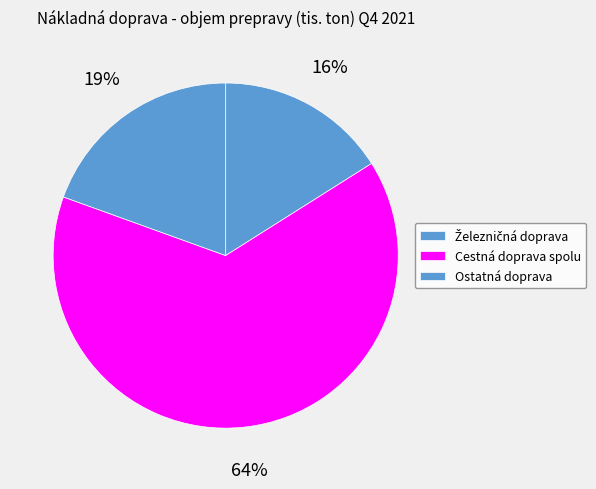

To the nearest percent, what percentage of the pie is Železničná doprava?

16%